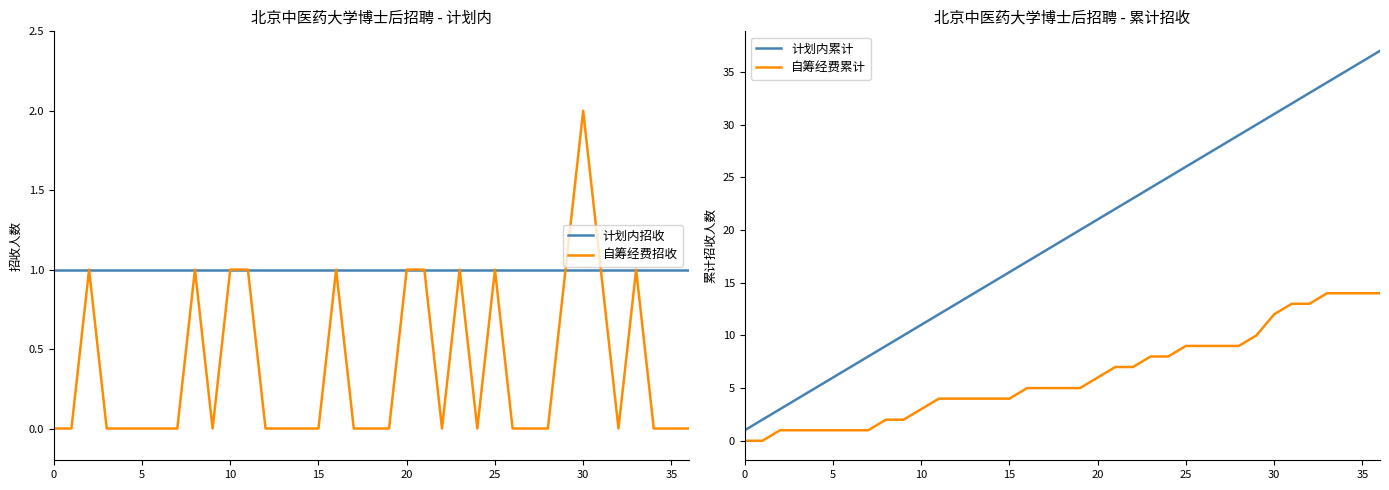

What are all the series names shown in the legend?

计划内招收, 自筹经费招收, 计划内累计, 自筹经费累计